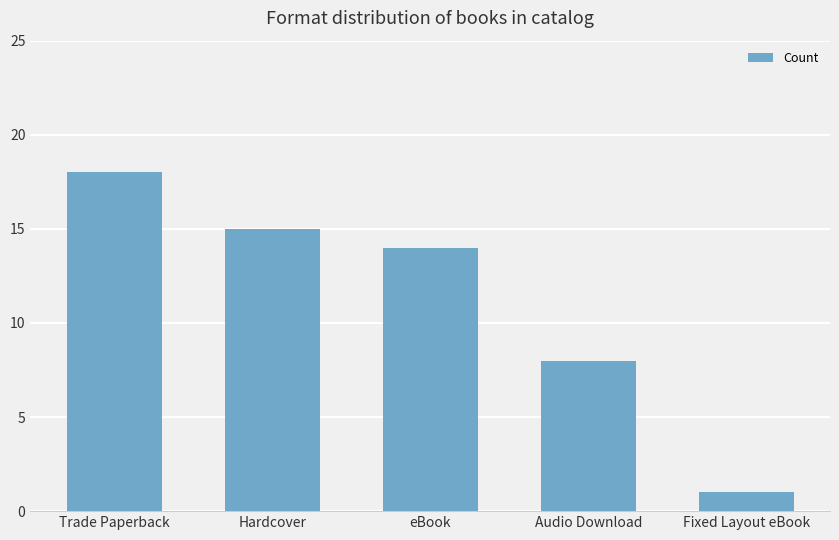

Rank the categories by value from lowest to highest.

Fixed Layout eBook, Audio Download, eBook, Hardcover, Trade Paperback